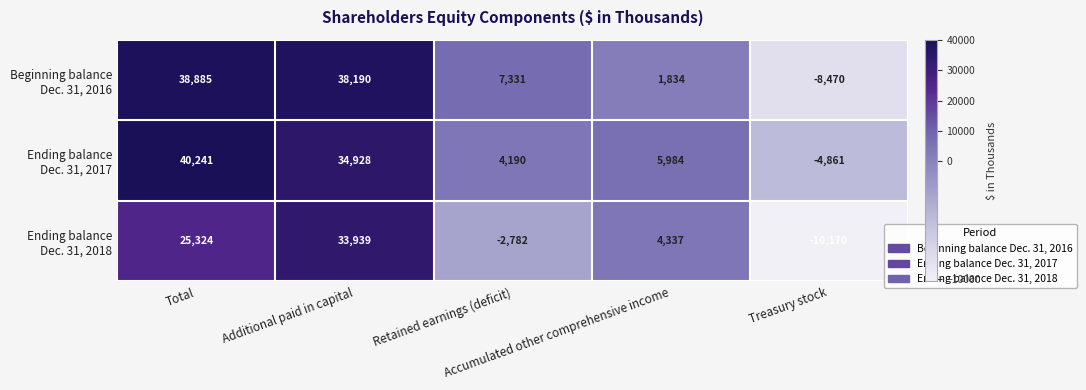

At how many categories does at least one series exceed 30200?

2